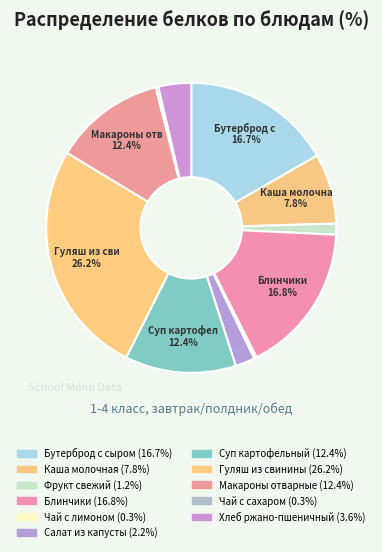

How many segments does this pie chart have?

11